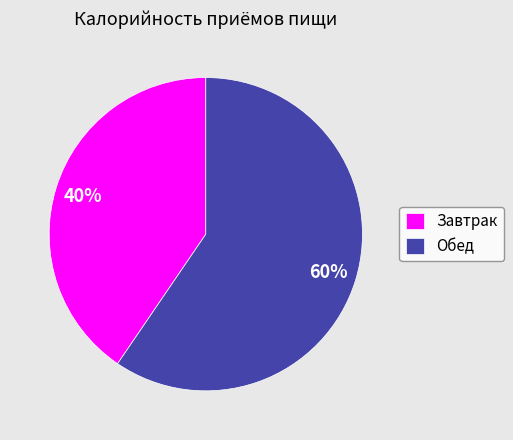

Which has a higher value, Обед or Завтрак?

Обед